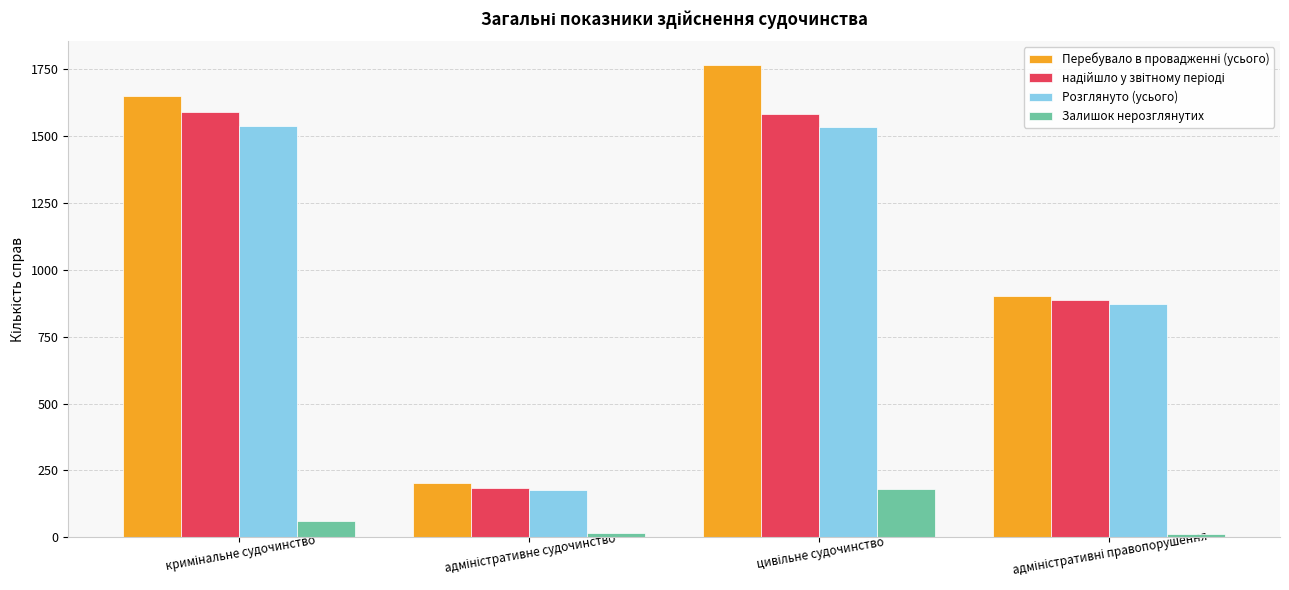

At how many categories does at least one series exceed 549?

3